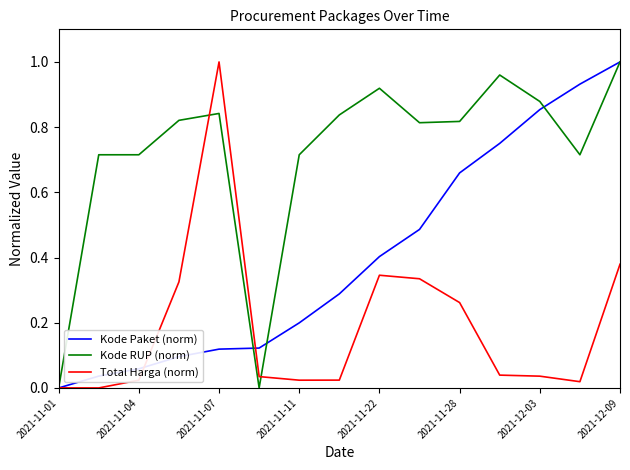

Rank the series by their average value, from lowest to highest.

Total Harga (norm), Kode Paket (norm), Kode RUP (norm)